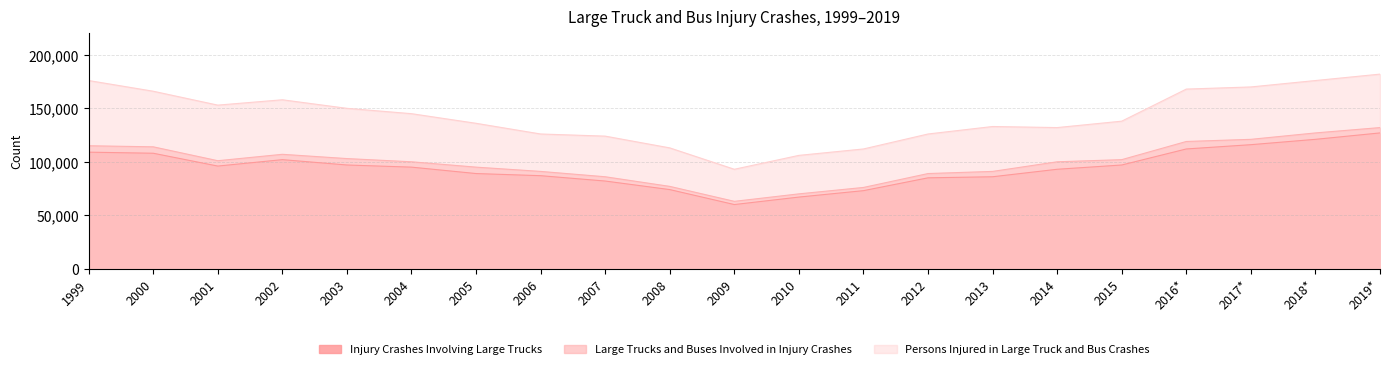

Where is Persons Injured in Large Truck and Bus Crashes nearest to the value 137500?

2015